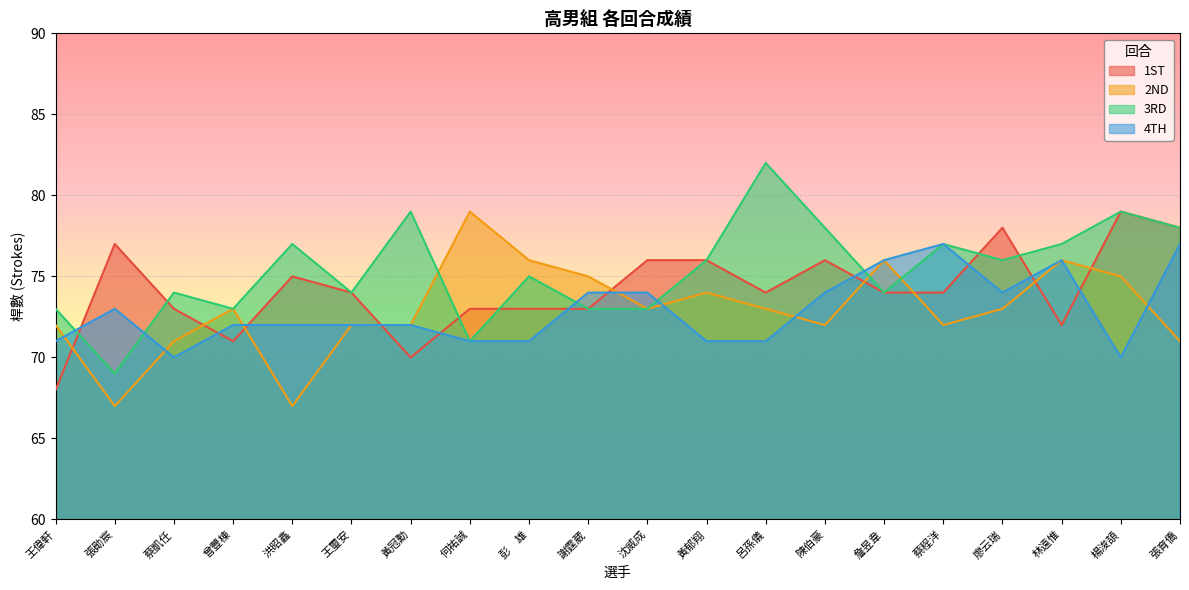

The 4TH series shows 127 at 蔡程洋. True or false?

False